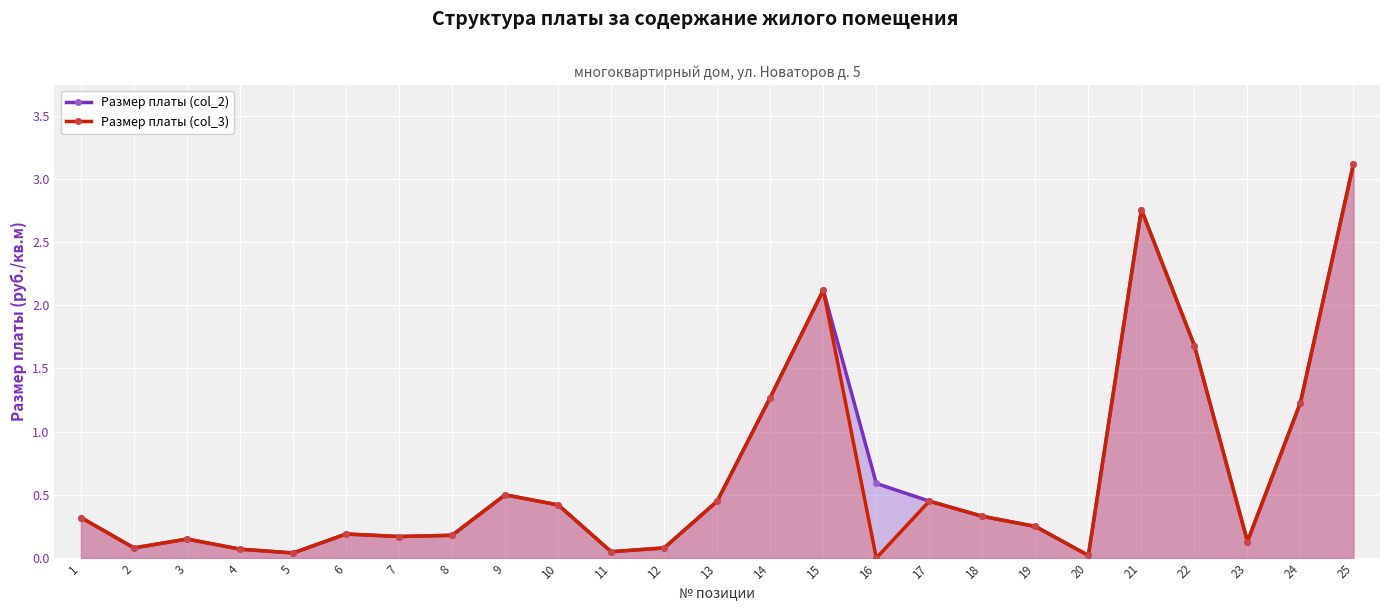

In Размер платы (col_3), how many points are lower than both neighbors (excluding endpoints)?

7